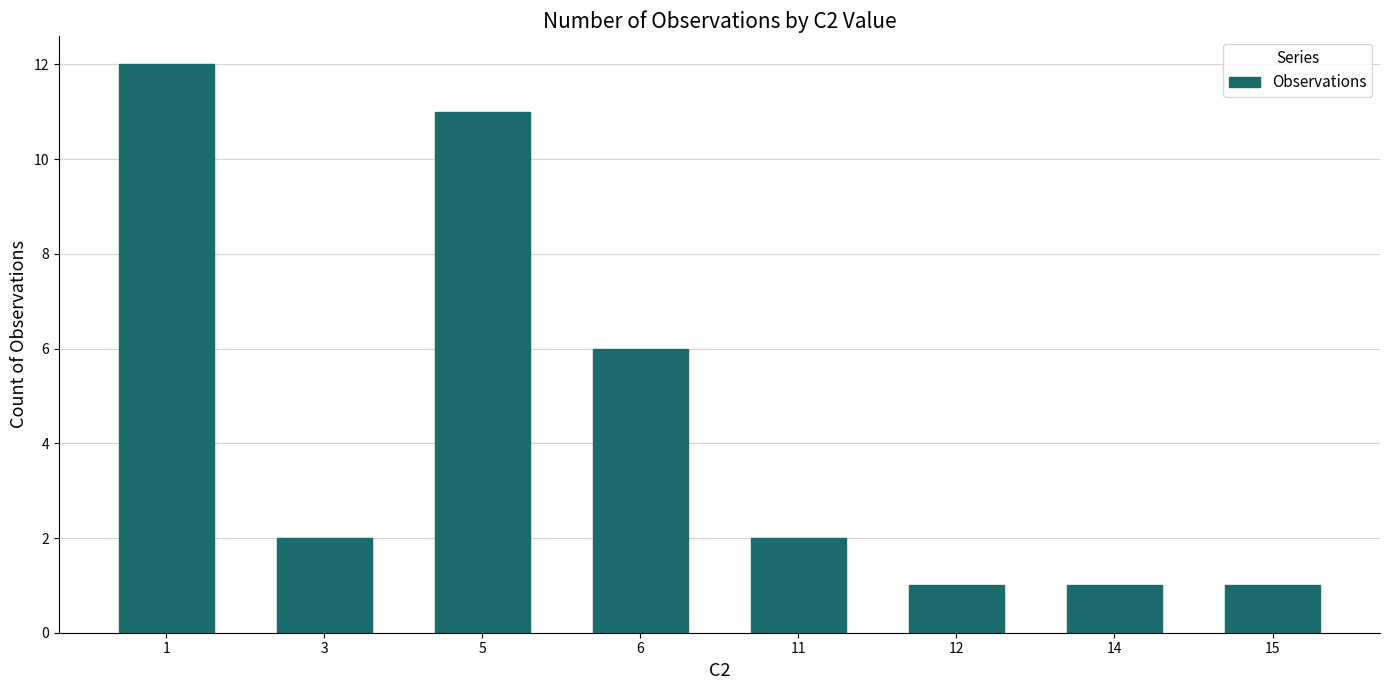

What is the ratio of the value at 11 to the value at 14?

2.0